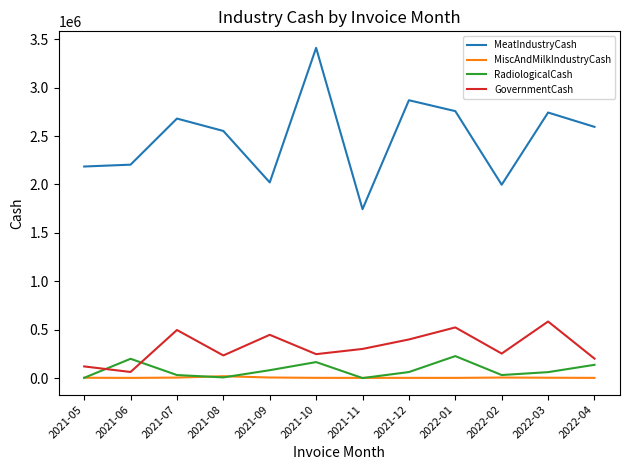

Which series has the widest spread of values?

MeatIndustryCash